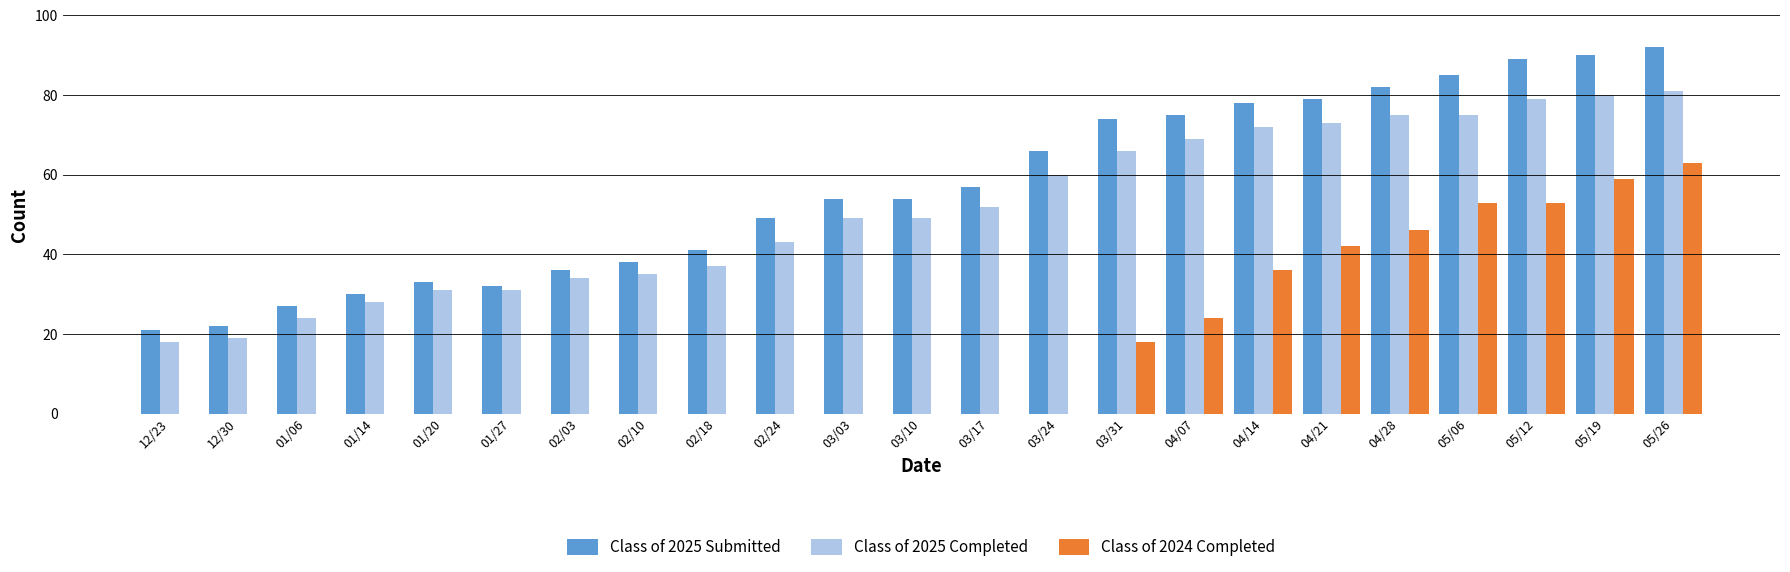

Are the bars horizontal?

No